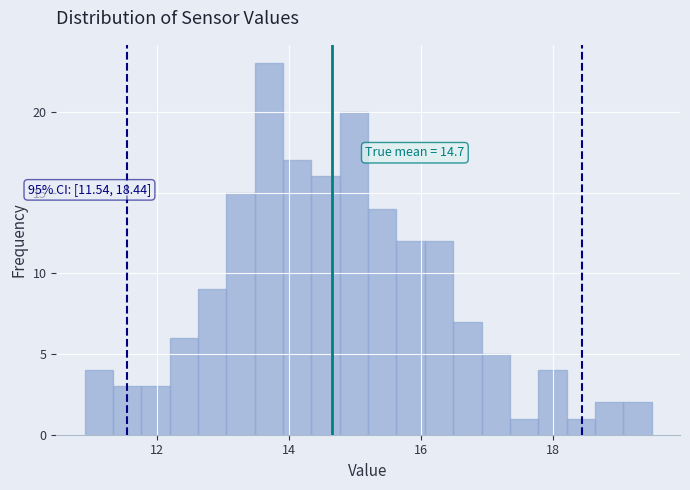

Around what value on the x-axis is the tallest bar? Give the approximate position of its centre, as read against the axis.

13.6